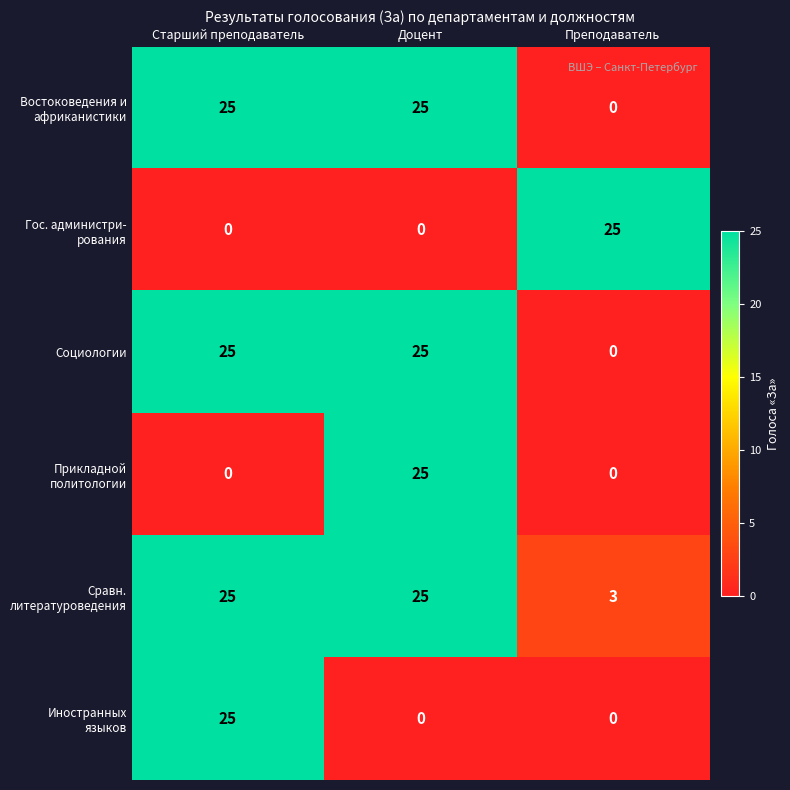

Is it true that Социологии equals 25 at Старший преподаватель?

True